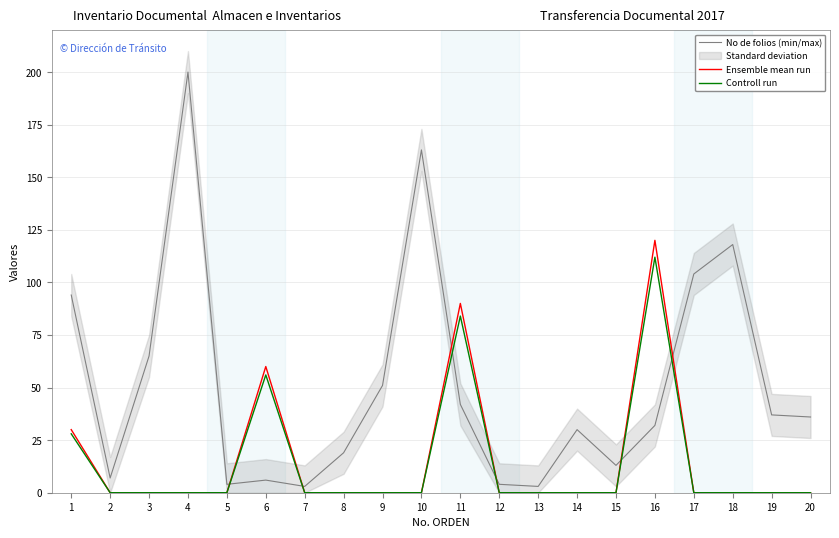

Reading left to right, transcribe all the data shown in this chart.

No de folios (min/max): 1=94	2=7	3=65	4=200	5=4	6=6	7=3	8=19	9=51	10=163	11=42	12=4	13=3	14=30	15=13	16=32	17=104	18=118	19=37	20=36
Ensemble mean run: 1=30	2=0	3=0	4=0	5=0	6=60	7=0	8=0	9=0	10=0	11=90	12=0	13=0	14=0	15=0	16=120	17=0	18=0	19=0	20=0
Controll run: 1=28	2=0	3=0	4=0	5=0	6=56	7=0	8=0	9=0	10=0	11=84	12=0	13=0	14=0	15=0	16=112	17=0	18=0	19=0	20=0